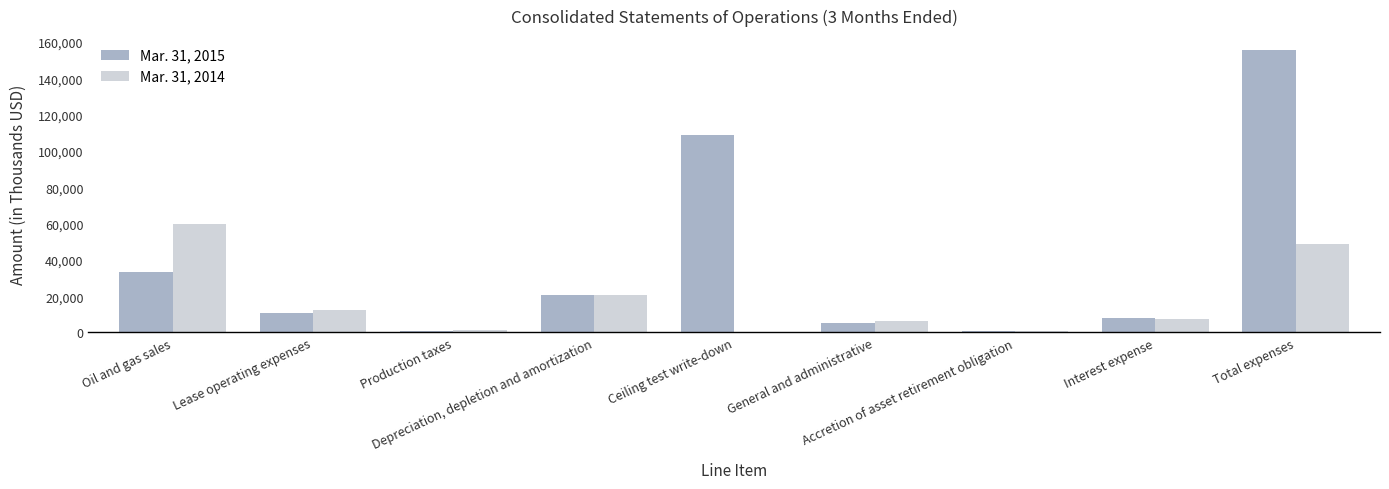

Rank the series by their average value, from lowest to highest.

Mar. 31, 2014, Mar. 31, 2015